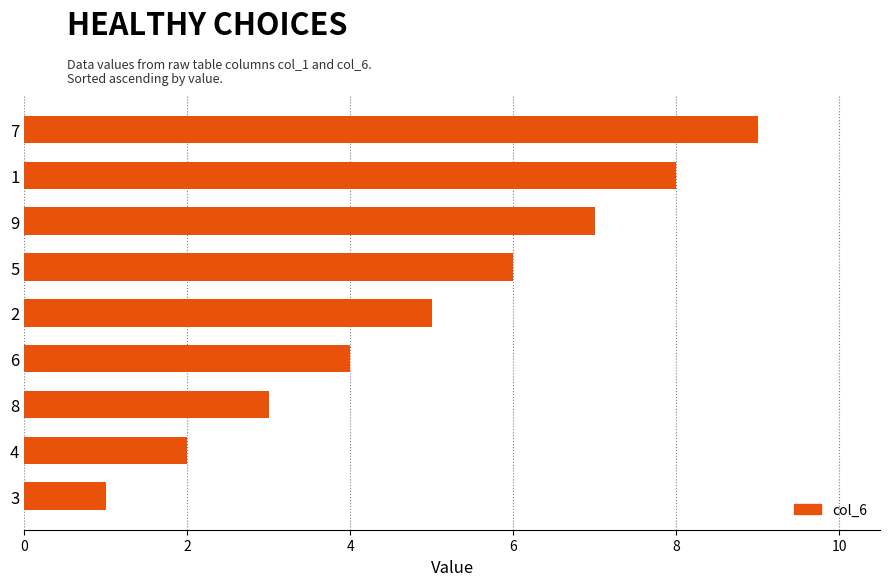

What is the maximum value shown in the chart?

9